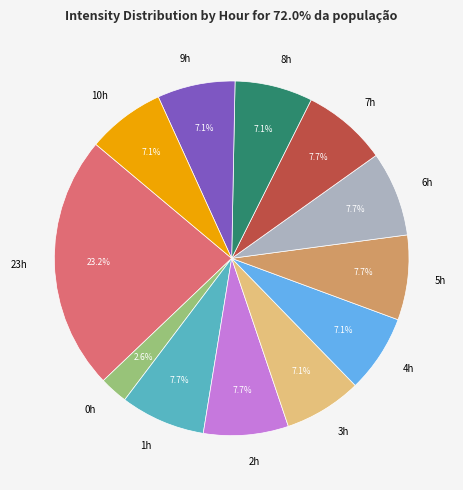

Does 23h account for over 50% of the chart?

No